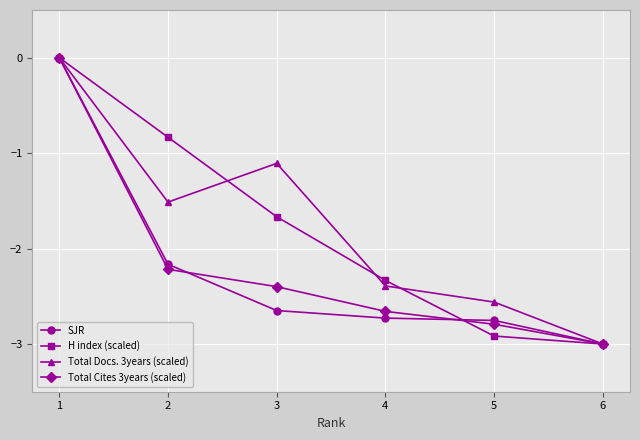

What is the average value of the Total Docs. 3years (scaled) series?

-1.8